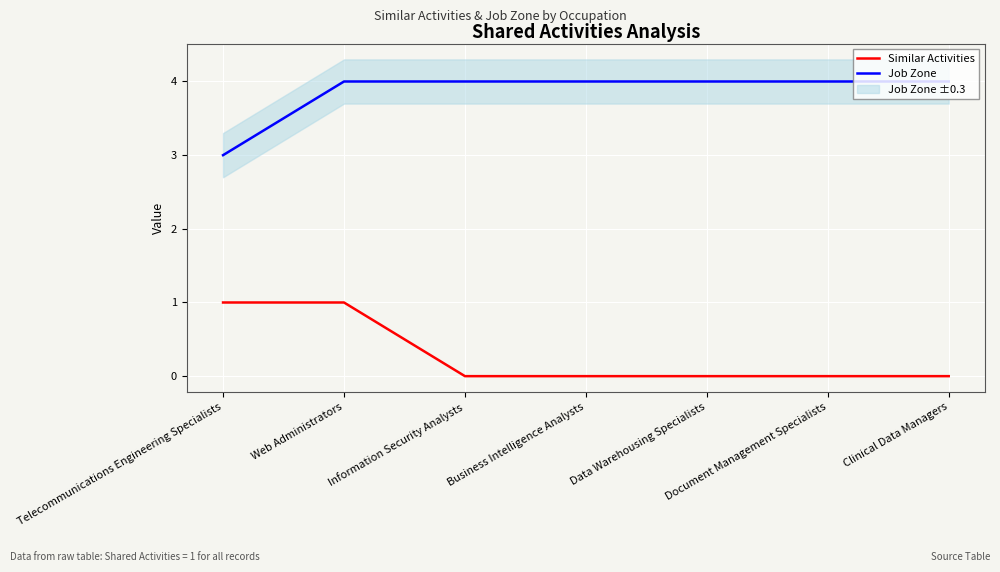

True or false: Job Zone and Similar Activities intersect in this chart.

False